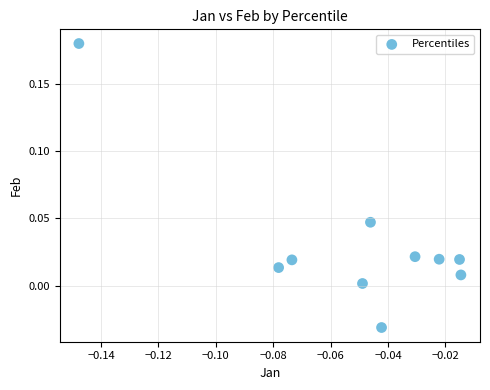

Count the number of points in this scatter plot.

10